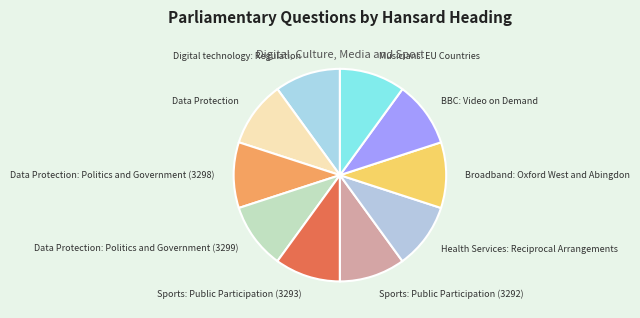

Do BBC: Video on Demand and Data Protection: Politics and Government (3299) together represent more than half of the pie?

No